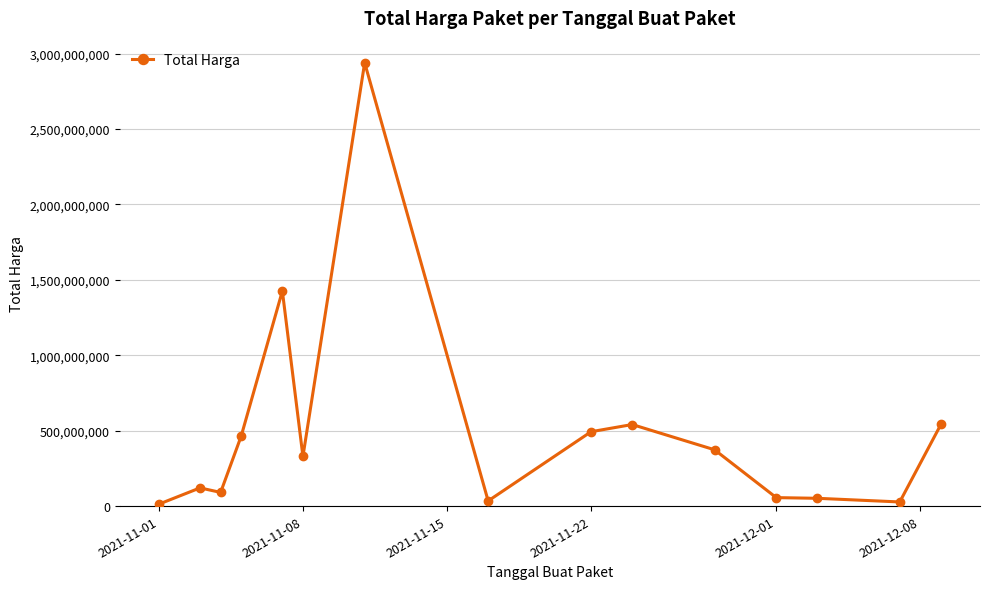

What is the maximum value shown in the chart?

2938991131